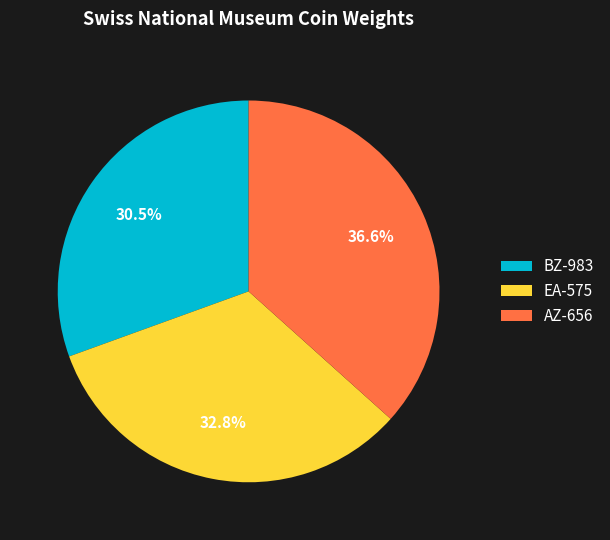

To the nearest percent, what portion does AZ-656 represent?

37%